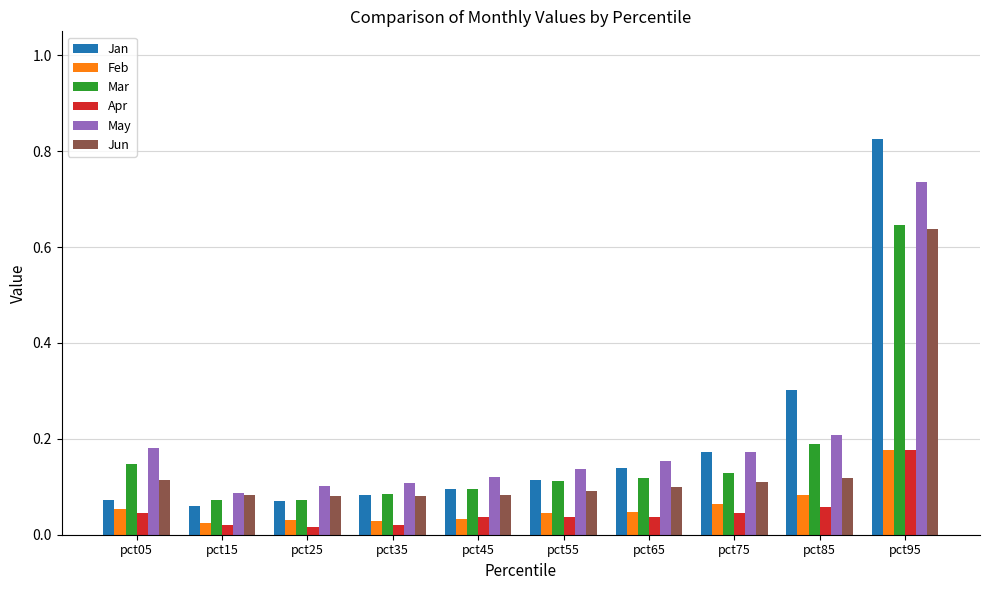

Which label corresponds to the largest value in the chart?

pct95